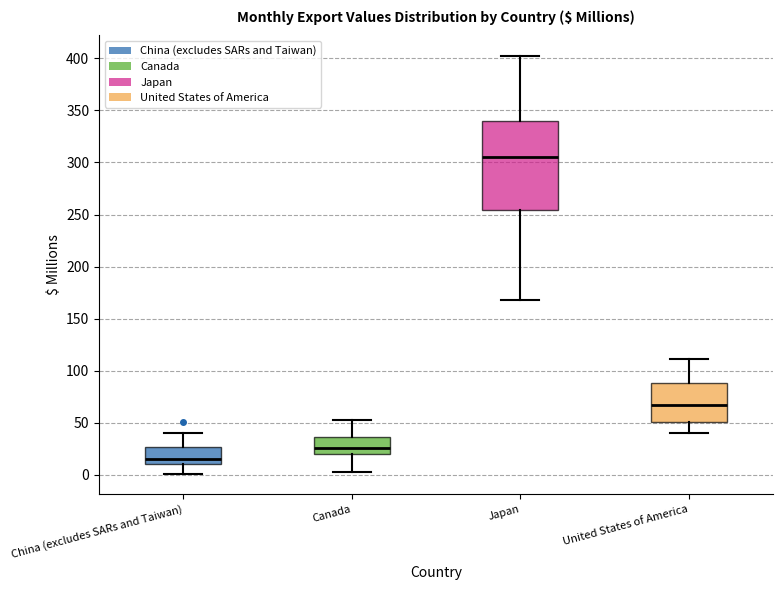

Reading left to right, read every box against the y-axis: the position of its median line, the range the box covers, and the ends of its whiskers. The values are not printed on the chart, so give them approximately, as read against the axis.

China (excludes SARs and Taiwan): median 15, box 10 to 25, whiskers 0 to 40
Canada: median 25, box 20 to 35, whiskers 5 to 55
Japan: median 305, box 255 to 340, whiskers 170 to 400
United States of America: median 65, box 50 to 90, whiskers 40 to 110